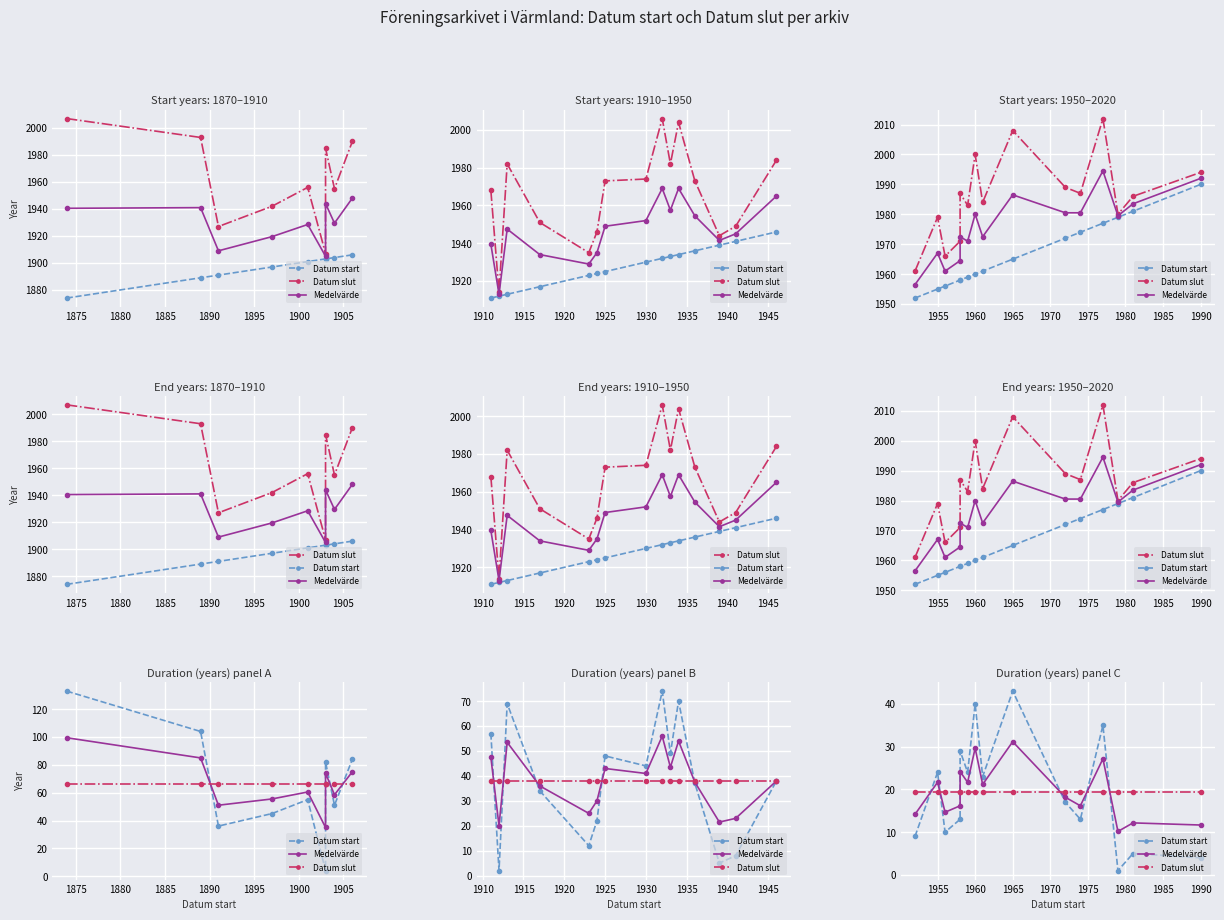

Is the value of Medelvärde at 1890 greater than the value of Datum start at 1880?

Yes